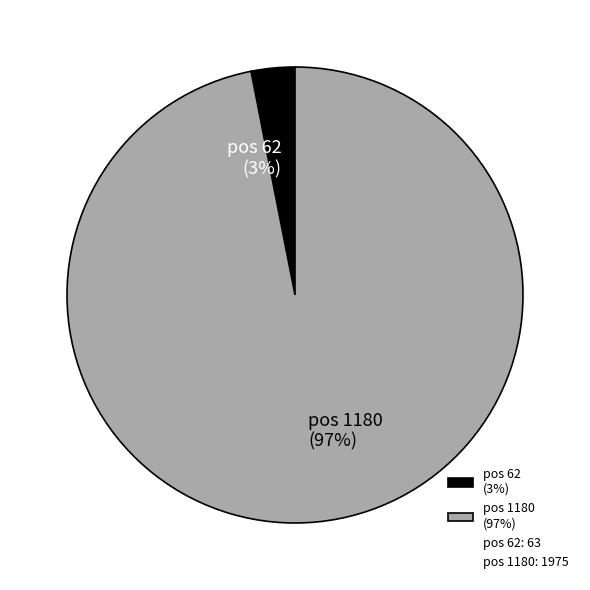

Which category has the biggest portion of the pie?

pos 1180 (97%)